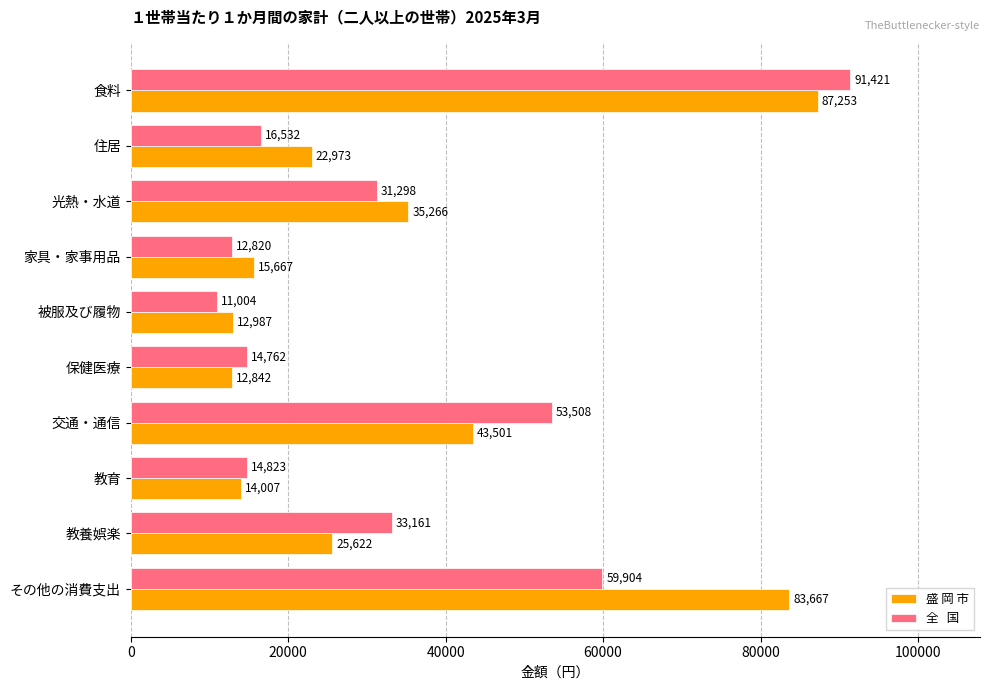

At which category is the sum across all series the highest?

食料